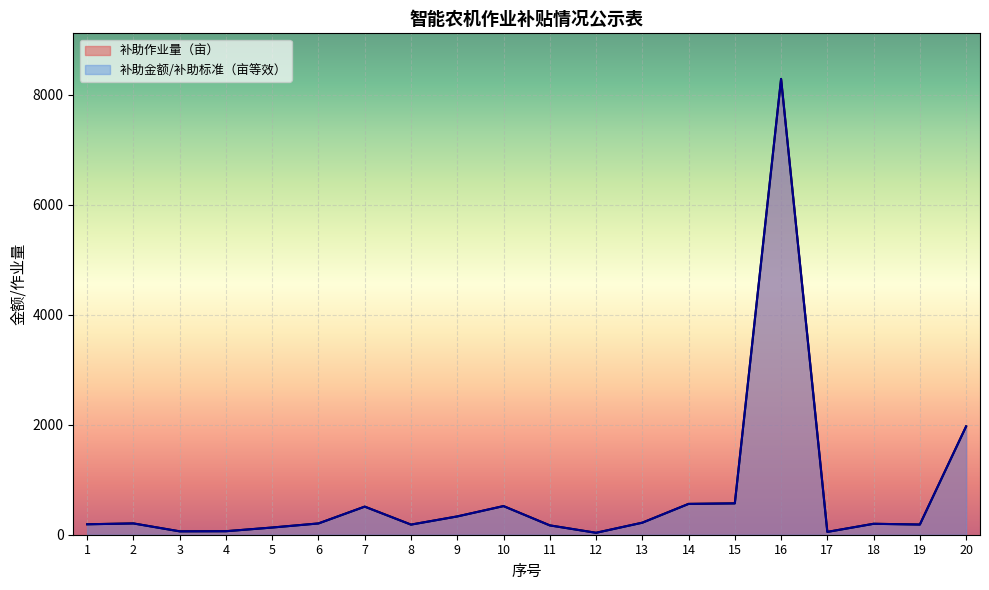

Where does the 补助作业量（亩） series first go above 205?

2